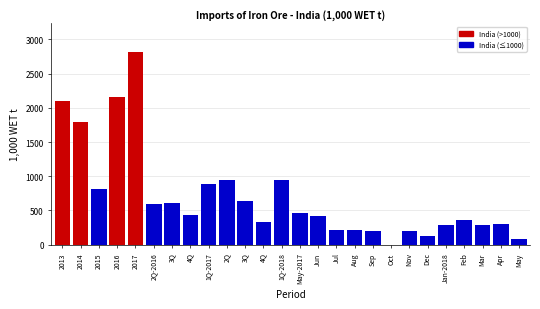

Count the number of categories in the chart.

26